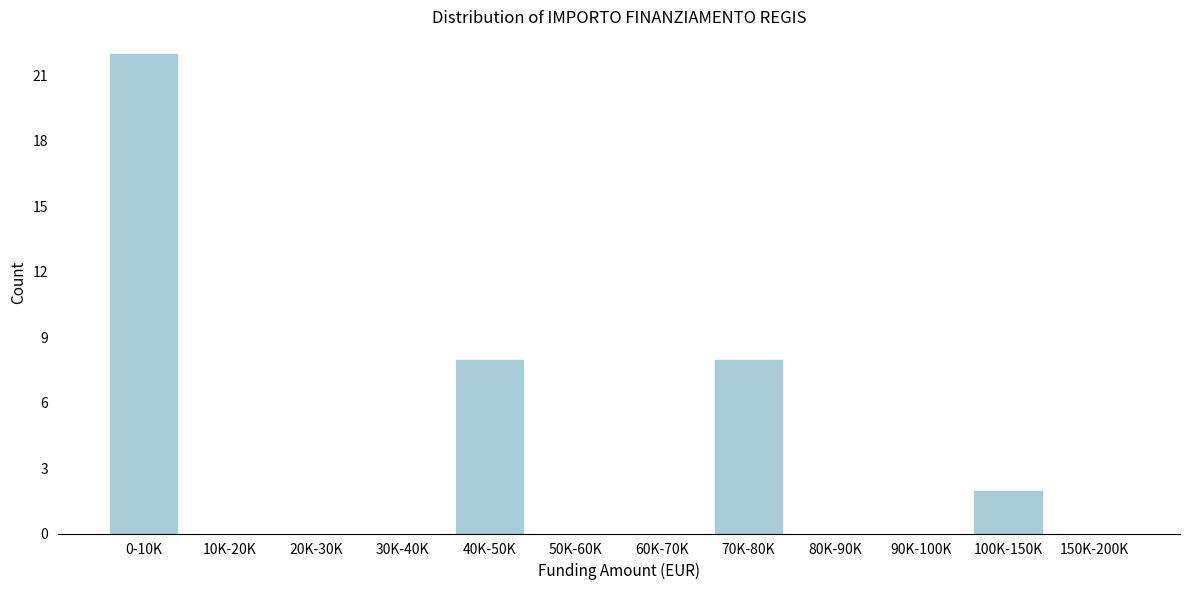

Is it true that the value at 90K-100K is 0?

True